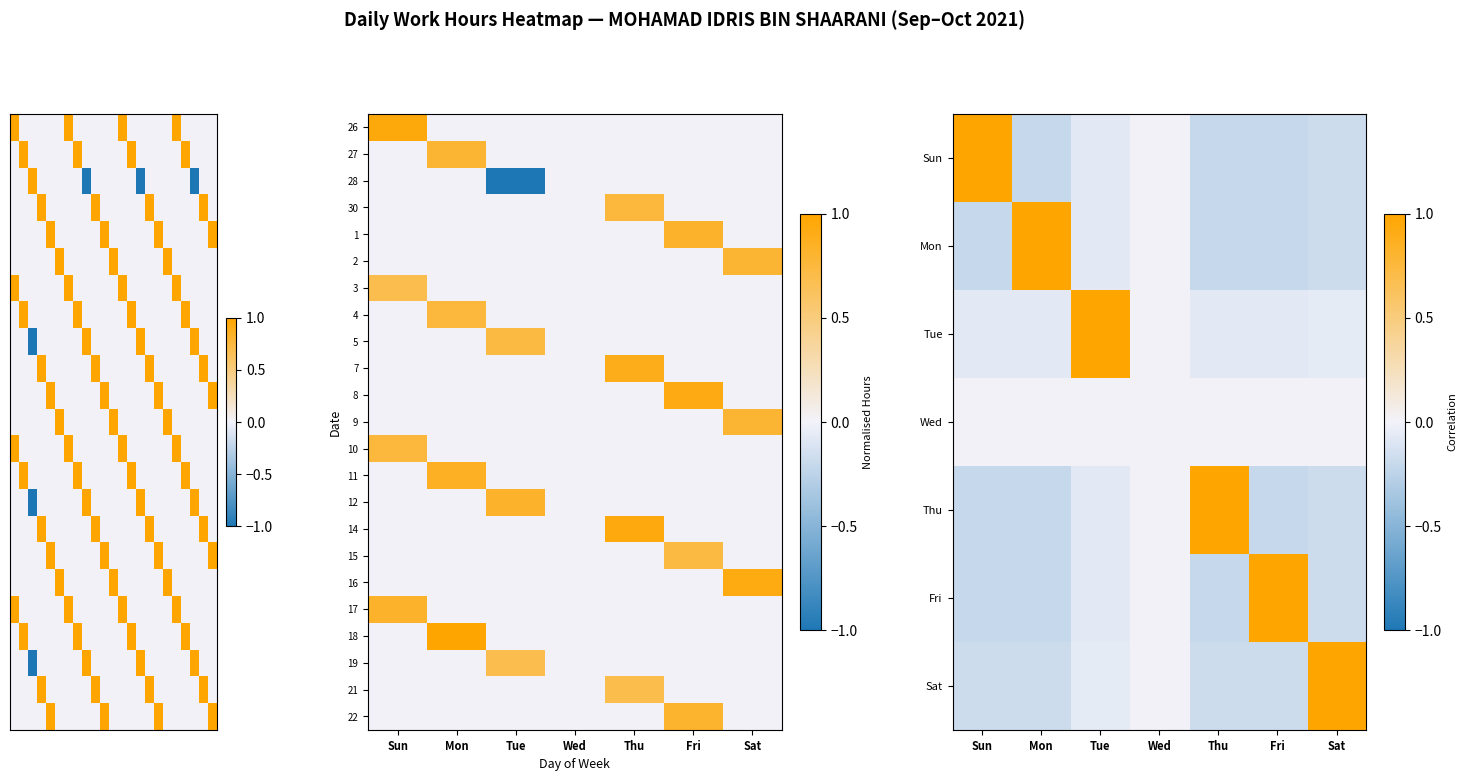

Where is 16 nearest to the value 0?

Sun